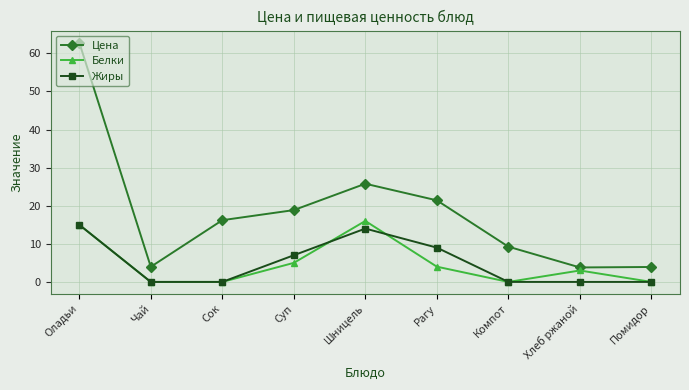

What position from the left is Сок?

3